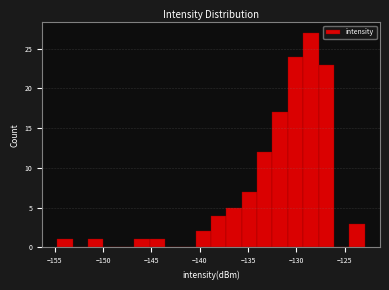

Around what value on the x-axis is the tallest bar? Give the approximate position of its centre, as read against the axis.

-128.5